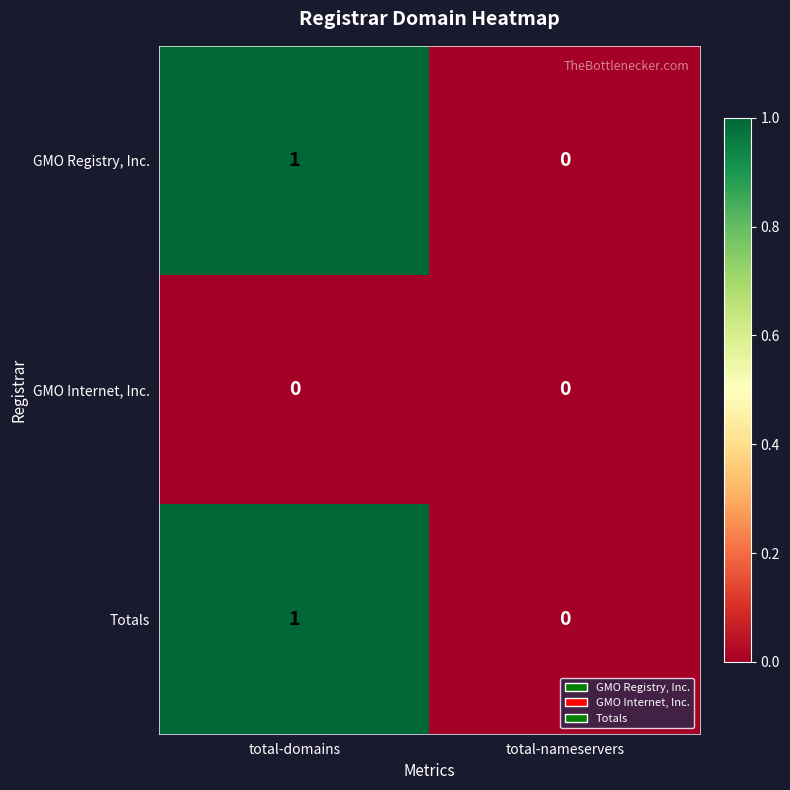

Count the number of data series in this chart.

3